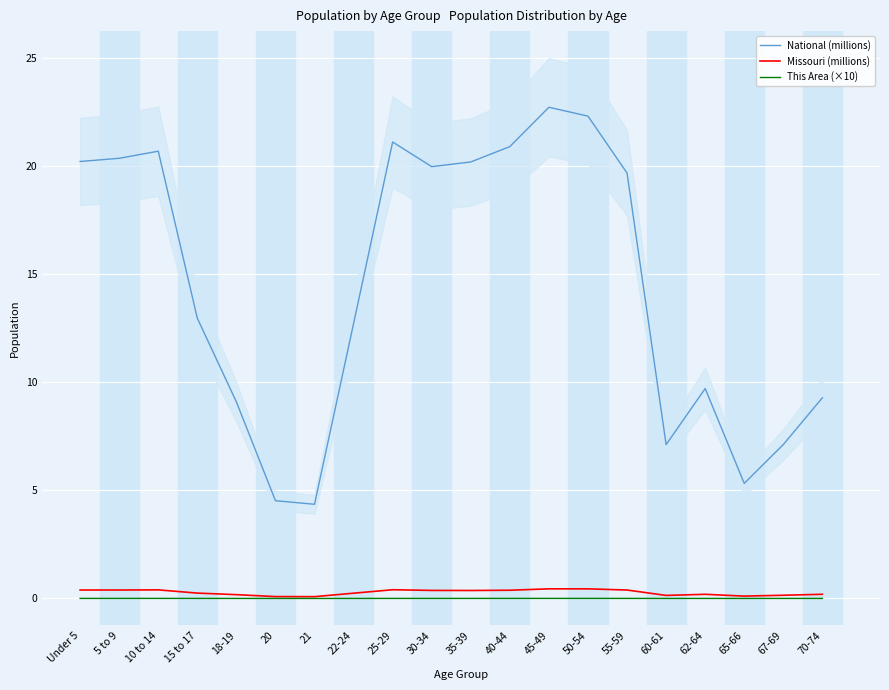

Which series has the largest range (max minus min)?

National (millions)